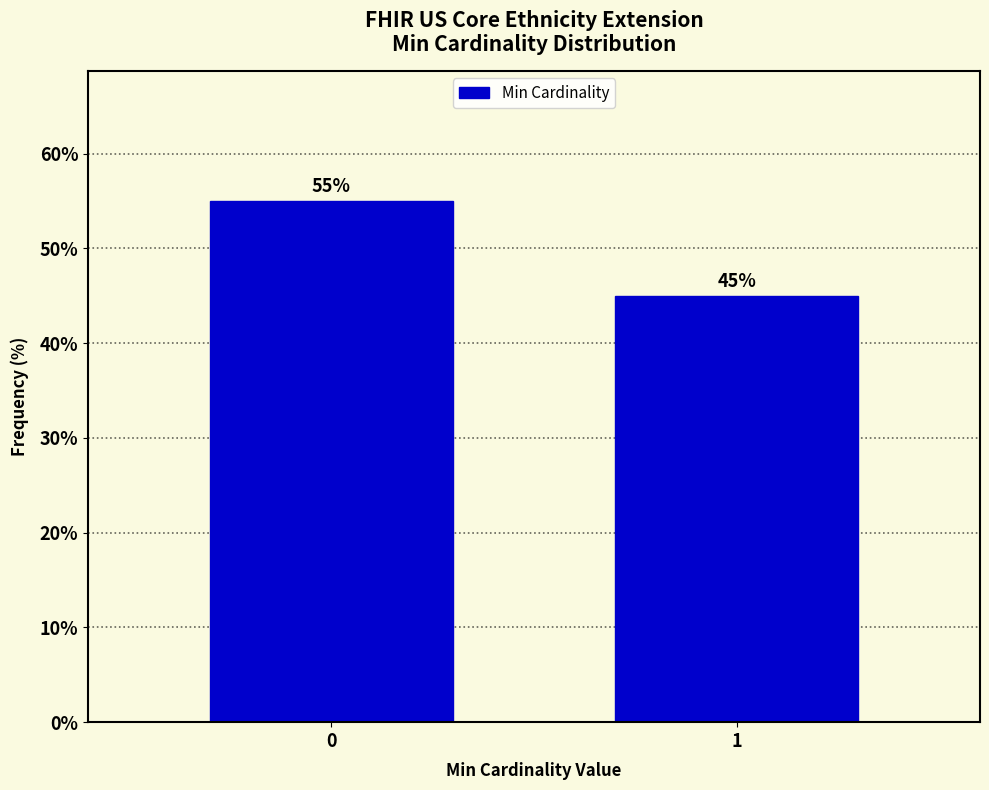

Reading left to right, transcribe all the data shown in this chart.

0=55.0	1=45.0